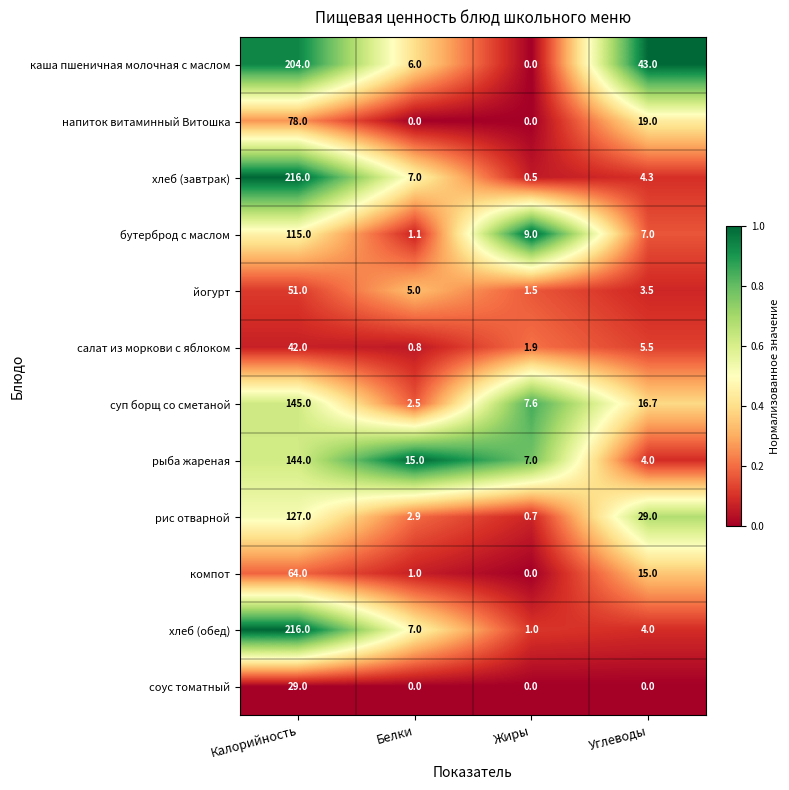

What is the greatest value displayed?

216.0